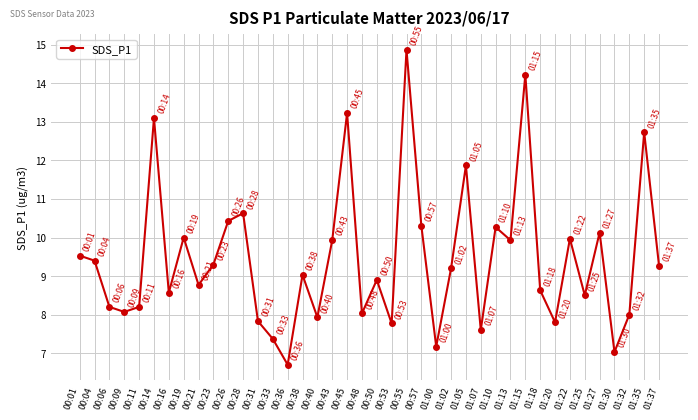

What is the difference between the values at 01:05 and 00:50?

3.0